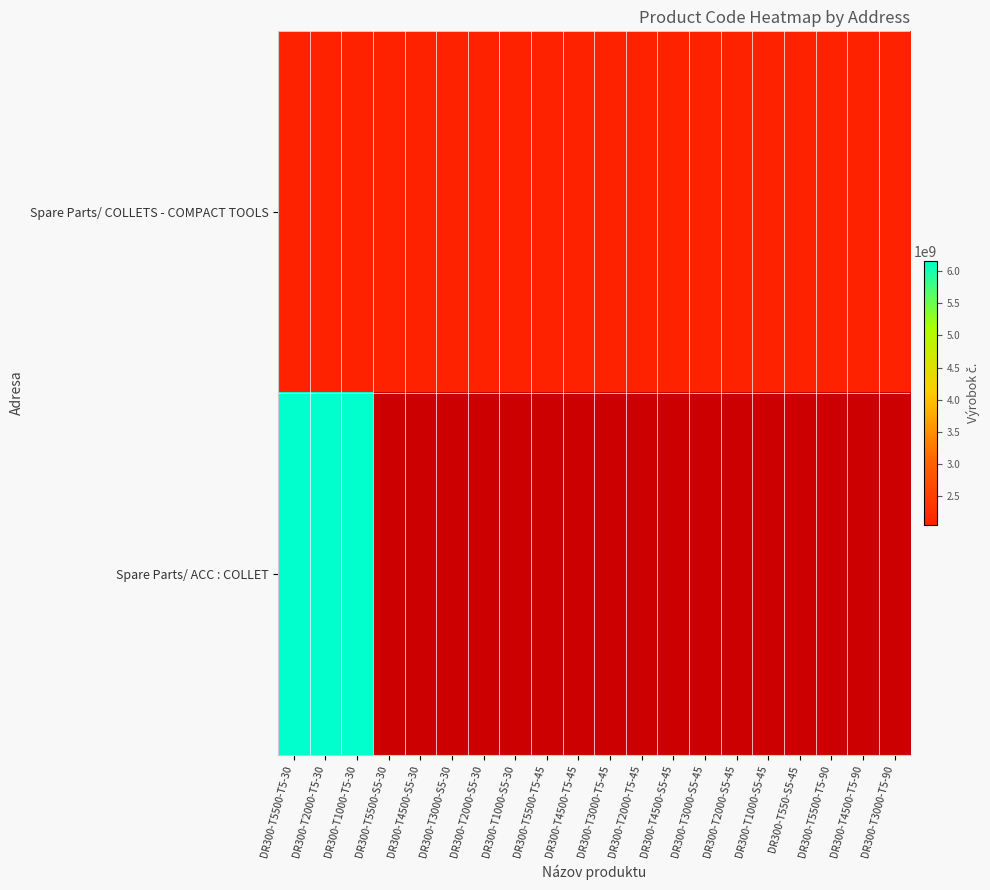

At which category is the sum across all series the highest?

DR300-T5500-T5-30